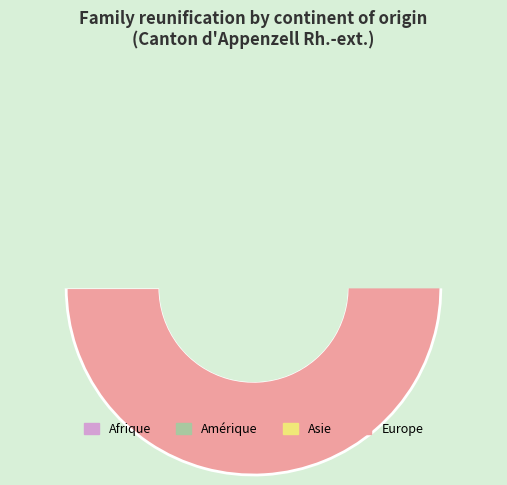

How many slices are in this pie chart?

5